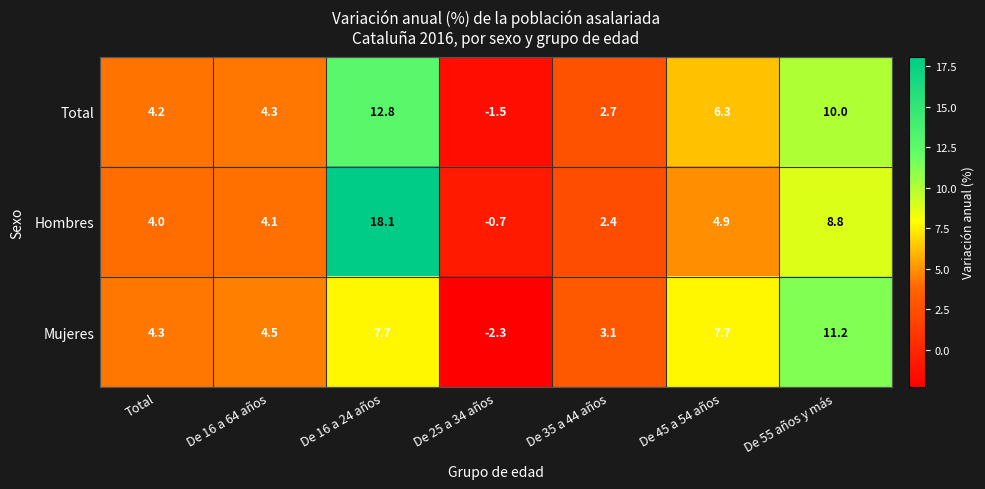

Is it true that Mujeres equals 4.7 at De 55 años y más?

False